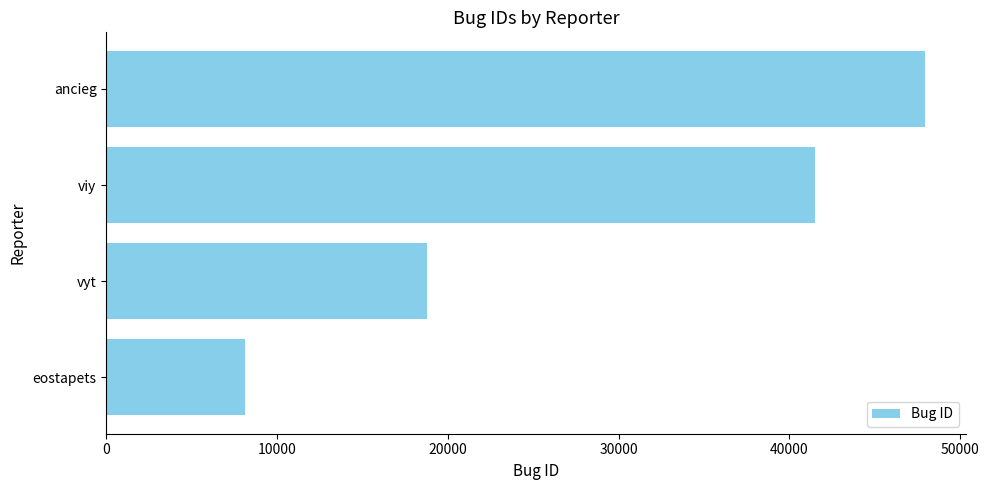

What is the change in value from viy to ancieg?

+6437